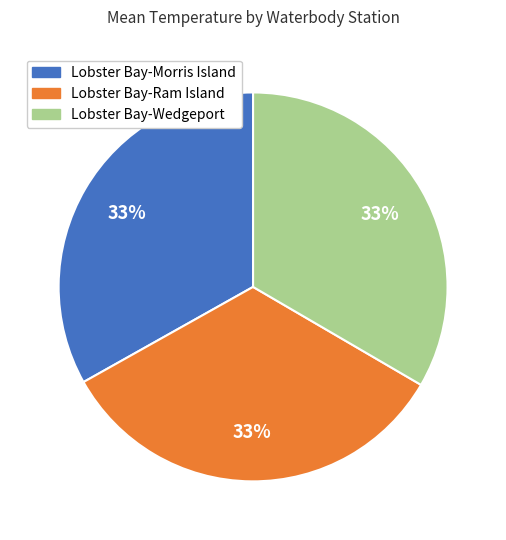

Do Lobster Bay-Ram Island and Lobster Bay-Morris Island together represent more than half of the pie?

Yes